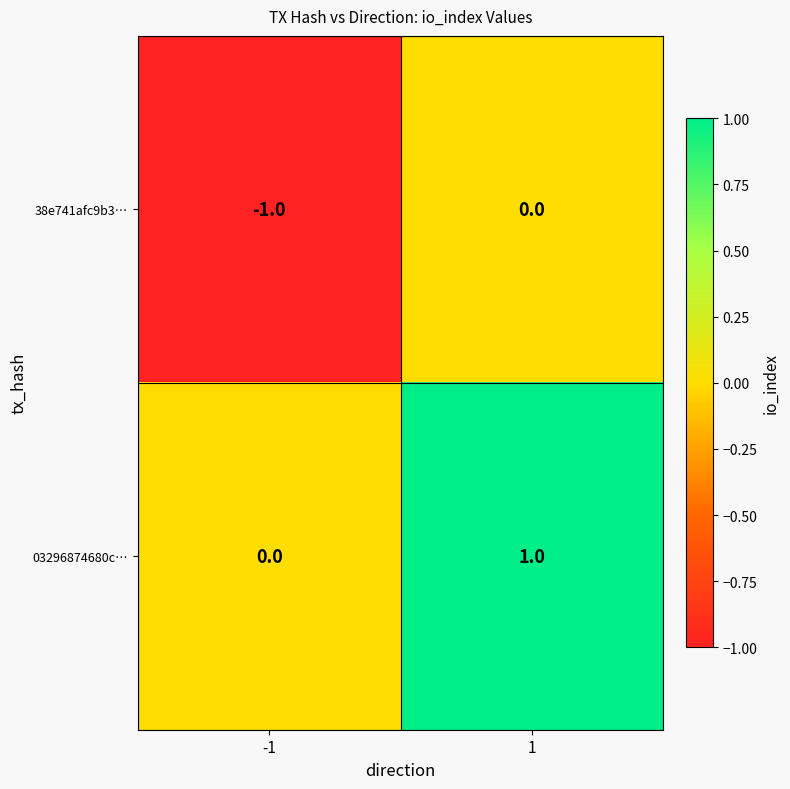

Which series has the largest total across all categories?

03296874680c…